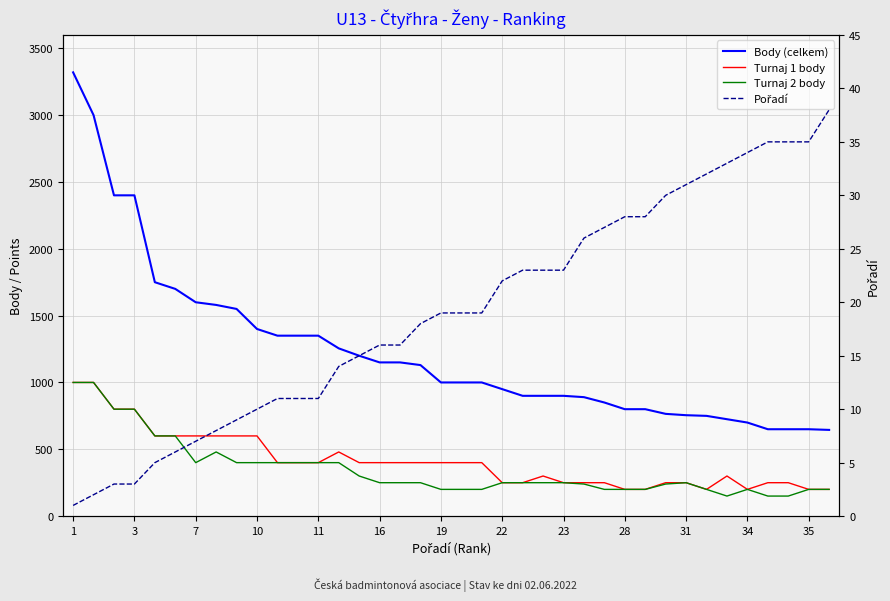

How many lines are shown in the chart?

4